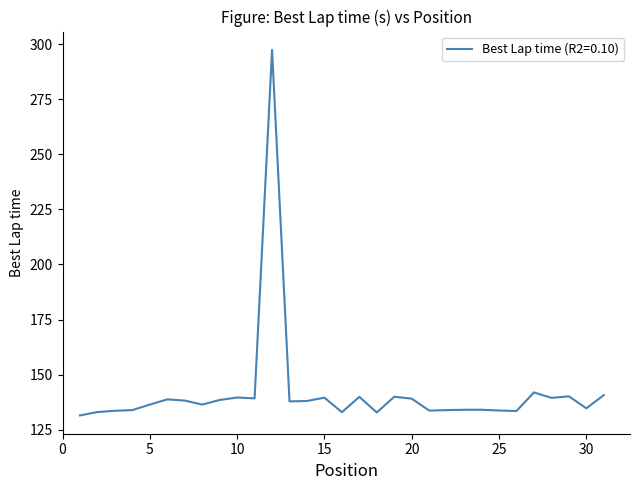

What is the minimum value shown in the chart?

131.4